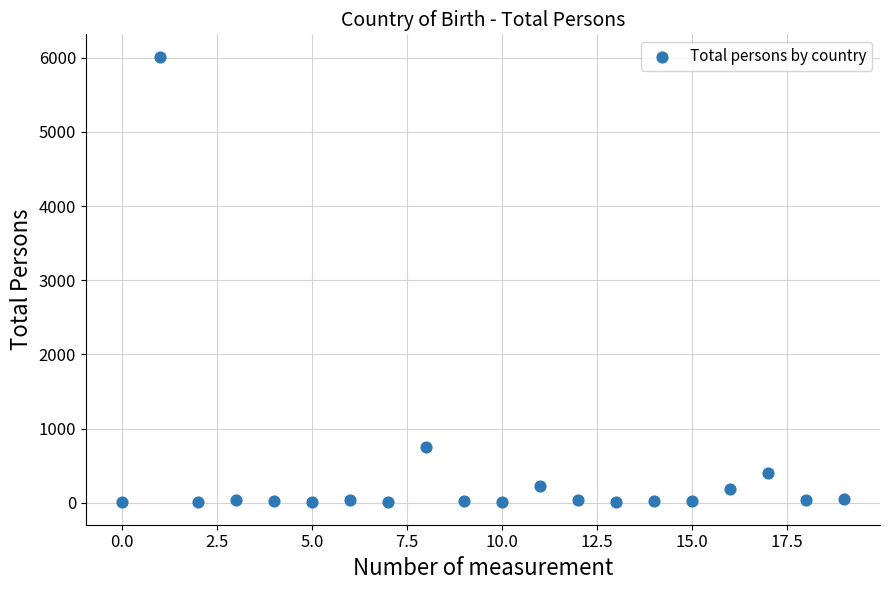

What Y value in the scatter plot is closest to 3009?

754